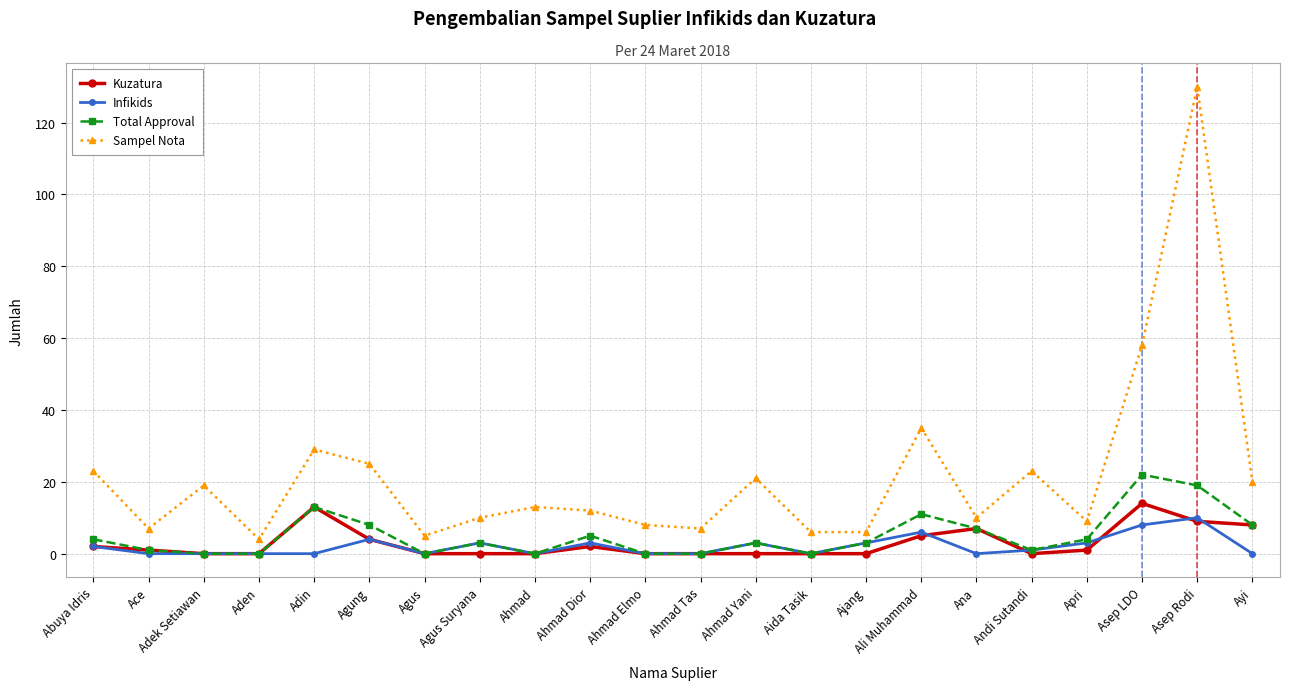

Reading right to left, extract all data points from this chart.

Kuzatura: 8	9	14	1	0	7	5	0	0	0	0	0	2	0	0	0	4	13	0	0	1	2
Infikids: 0	10	8	3	1	0	6	3	0	3	0	0	3	0	3	0	4	0	0	0	0	2
Total Approval: 8	19	22	4	1	7	11	3	0	3	0	0	5	0	3	0	8	13	0	0	1	4
Sampel Nota: 20	130	58	9	23	10	35	6	6	21	7	8	12	13	10	5	25	29	4	19	7	23